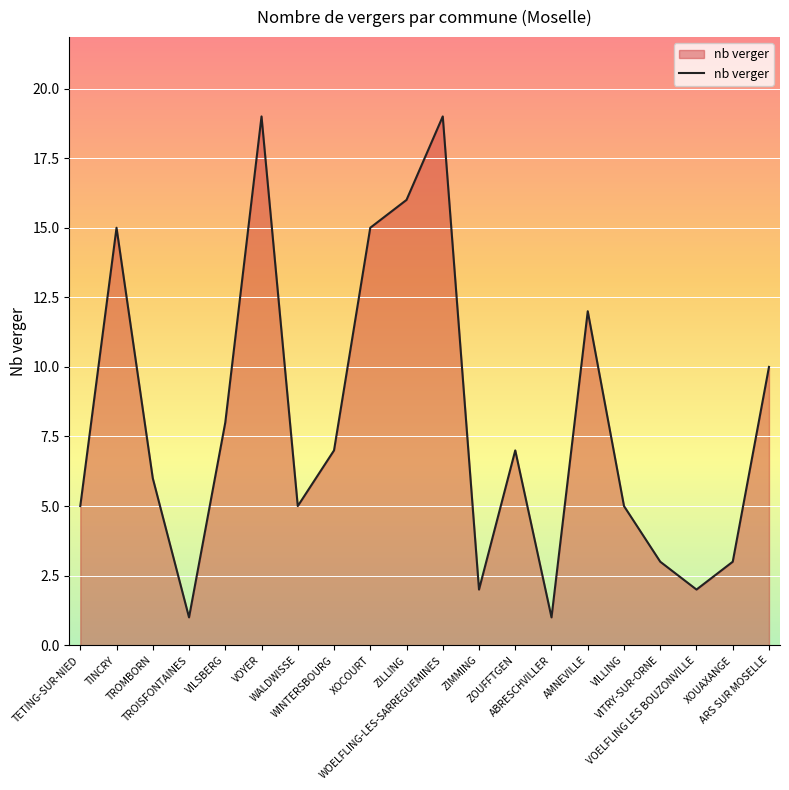

What is the greatest value displayed?

19